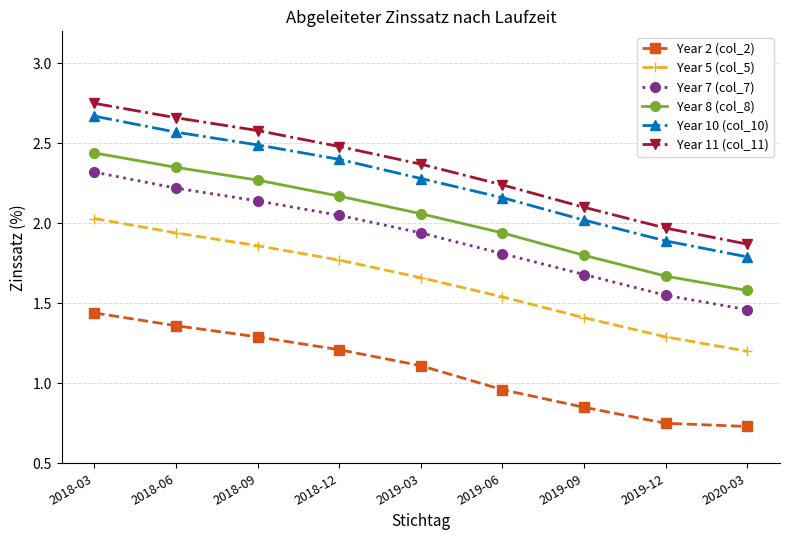

What is the difference between the maximum and minimum values in the Year 10 (col_10) series?

0.9